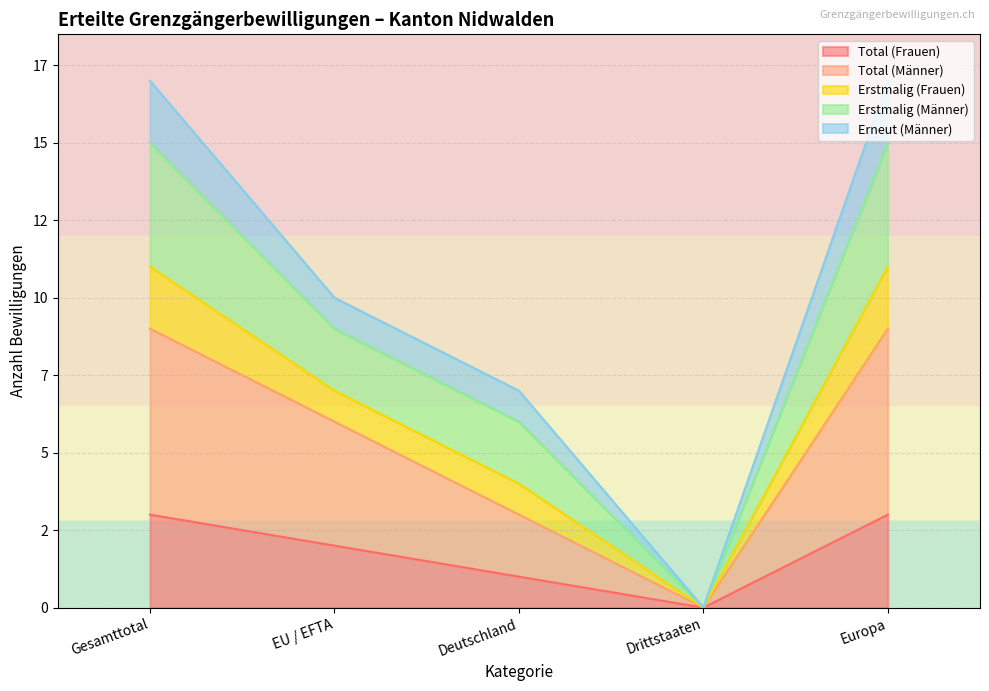

What is the greatest value displayed?

17